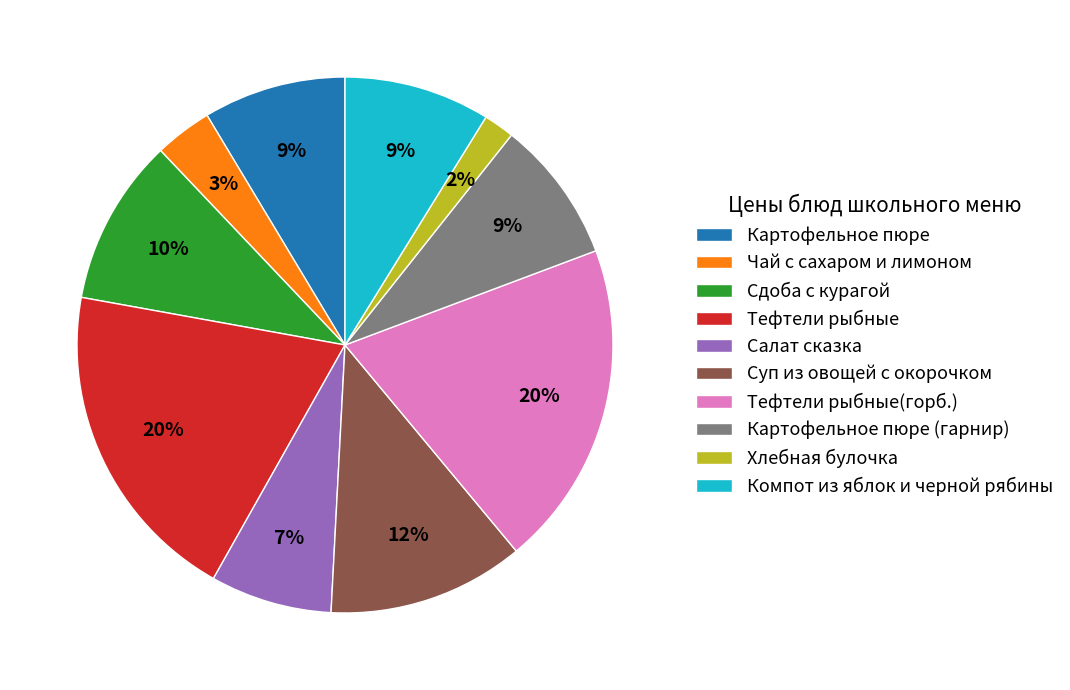

The Чай с сахаром и лимоном slice represents 14% of the pie. True or false?

False